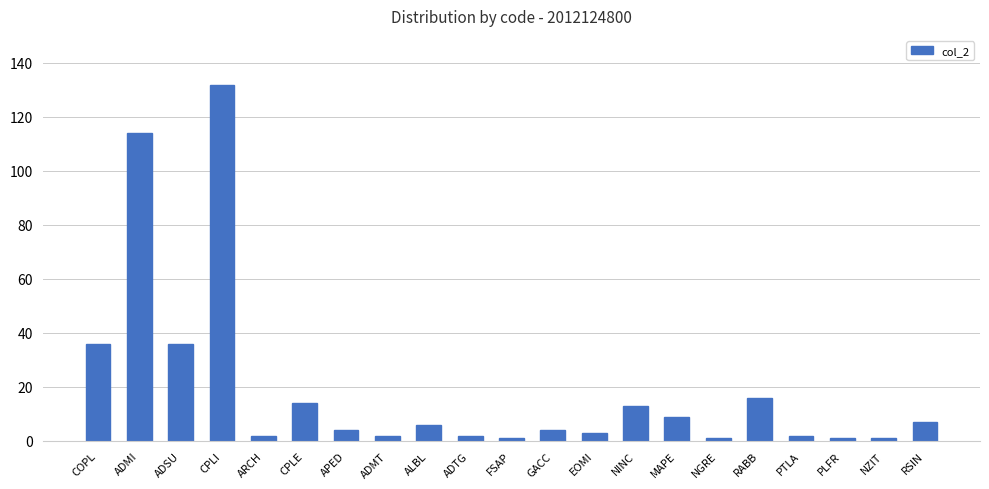

Reading left to right, what are all the values shown in this chart?

COPL=36	ADMI=114	ADSU=36	CPLI=132	ARCH=2	CPLE=14	APED=4	ADMT=2	ALBL=6	ADTG=2	FSAP=1	GACC=4	EOMI=3	NINC=13	MAPE=9	NGRE=1	RABB=16	PTLA=2	PLFR=1	NZIT=1	RSIN=7